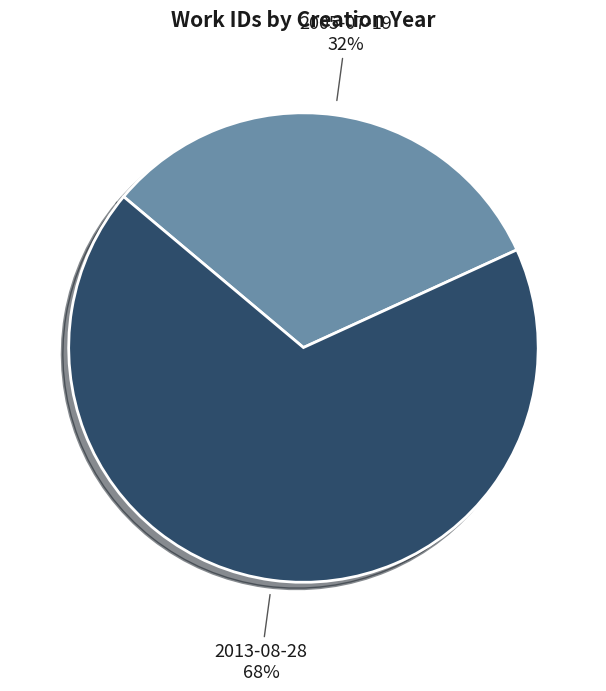

Rank the categories by value from lowest to highest.

2005-07-19 32%, 2013-08-28 68%